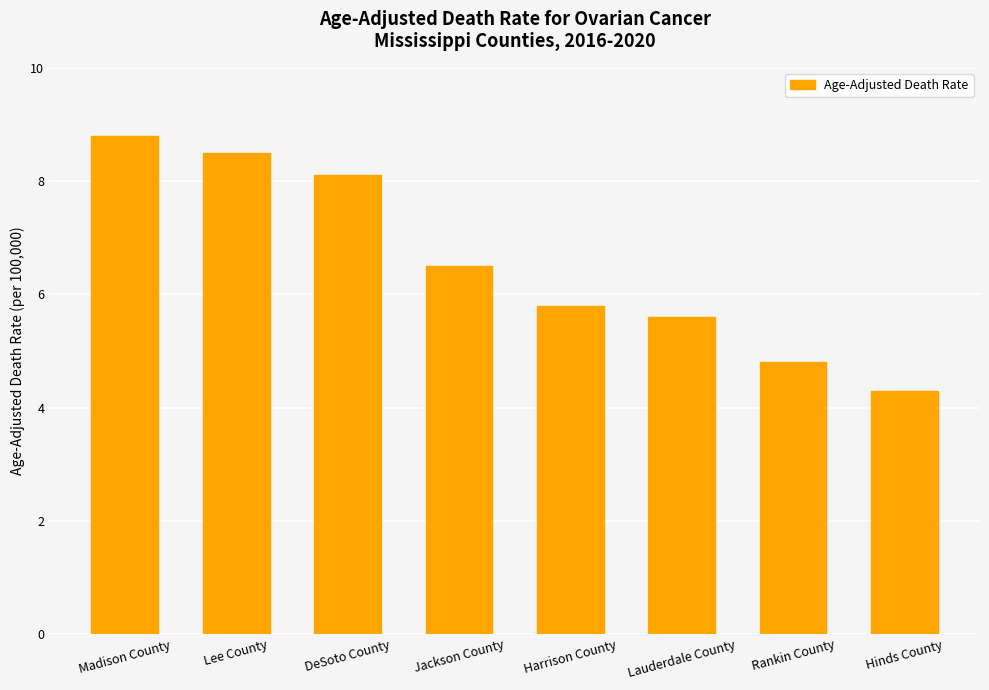

What position from the right is Madison County?

8